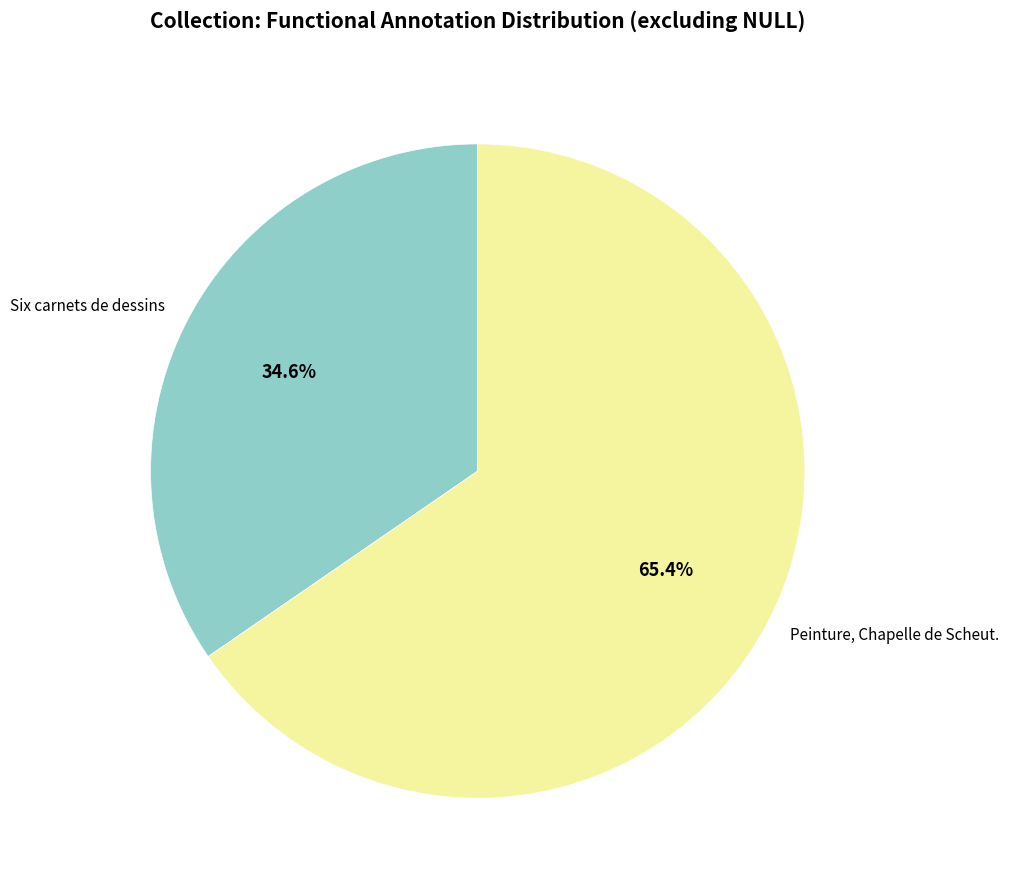

To the nearest percent, what portion does Six carnets de dessins represent?

35%